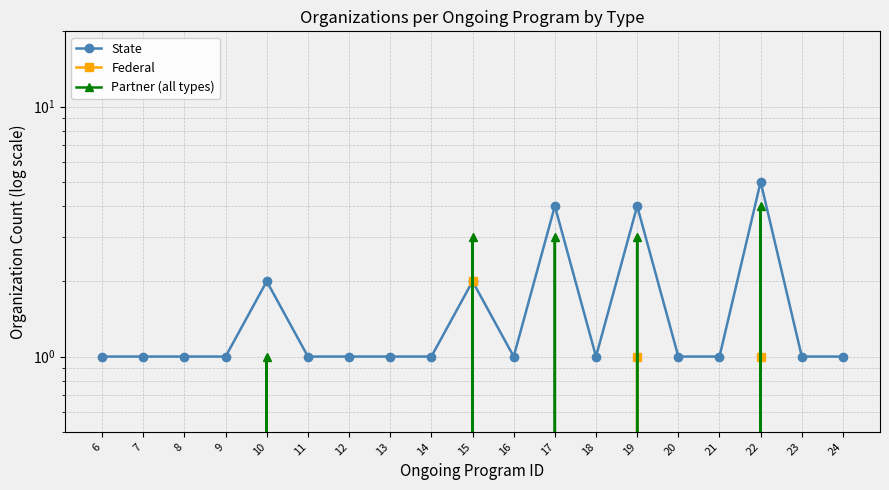

What is the sum of all Partner (all types) values?

14